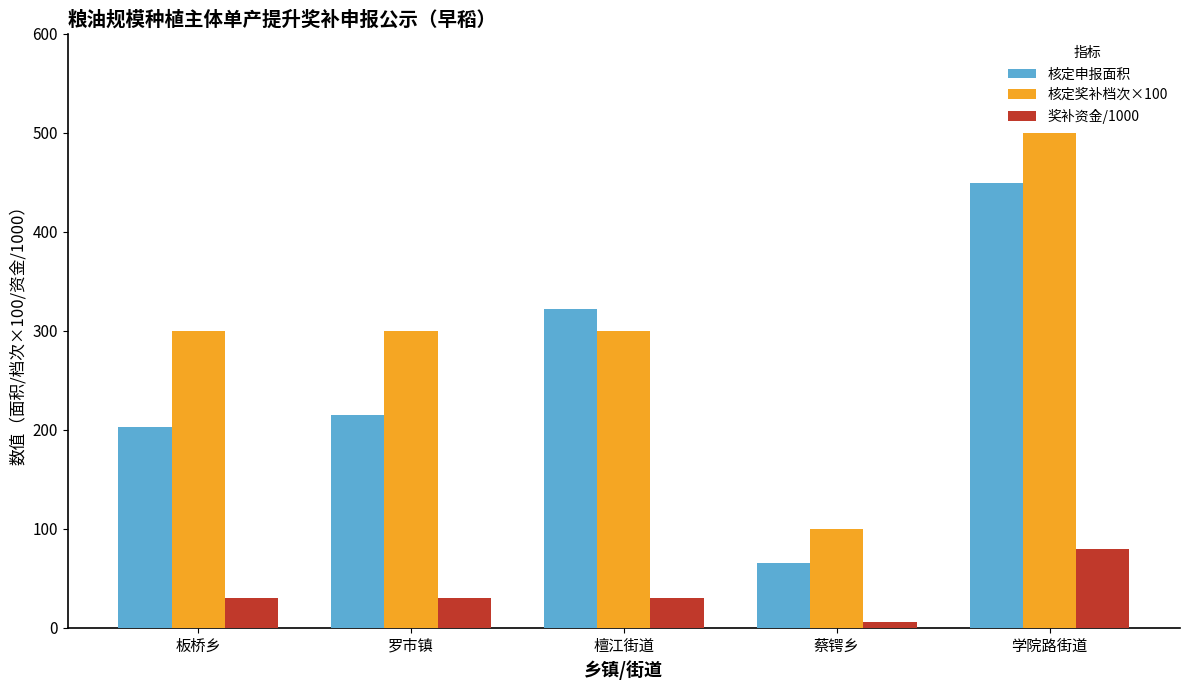

What is the greatest value displayed?

500.0